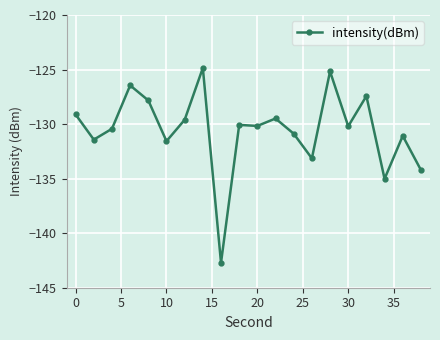

What is the greatest value displayed?

-124.9